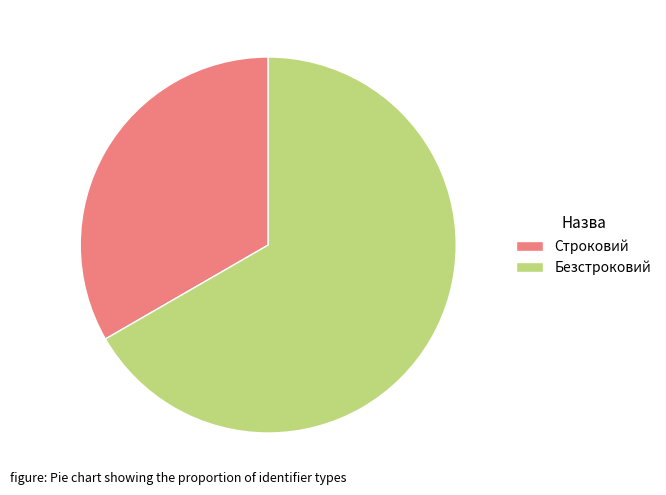

Combined, do Безстроковий and Строковий account for over 50%?

Yes